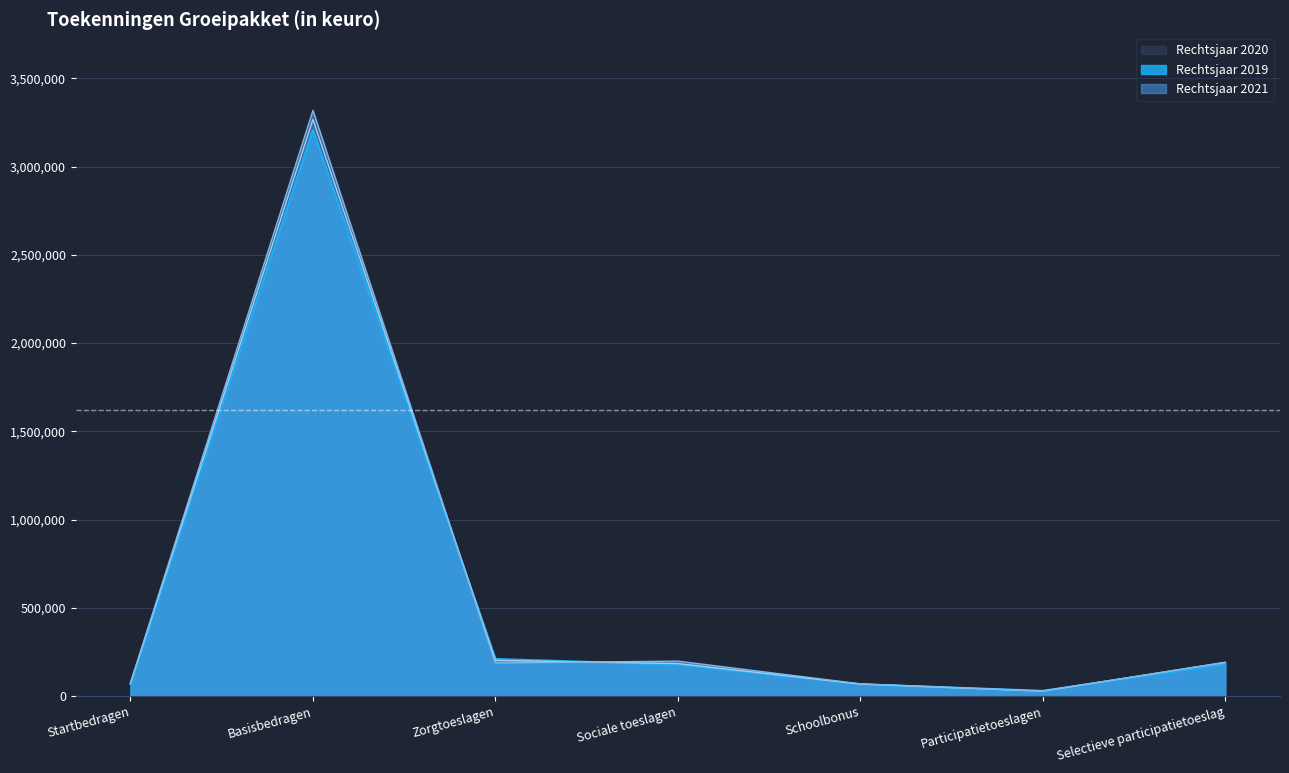

True or false: Rechtsjaar 2021 has a value of 39592 at Participatietoeslagen.

False